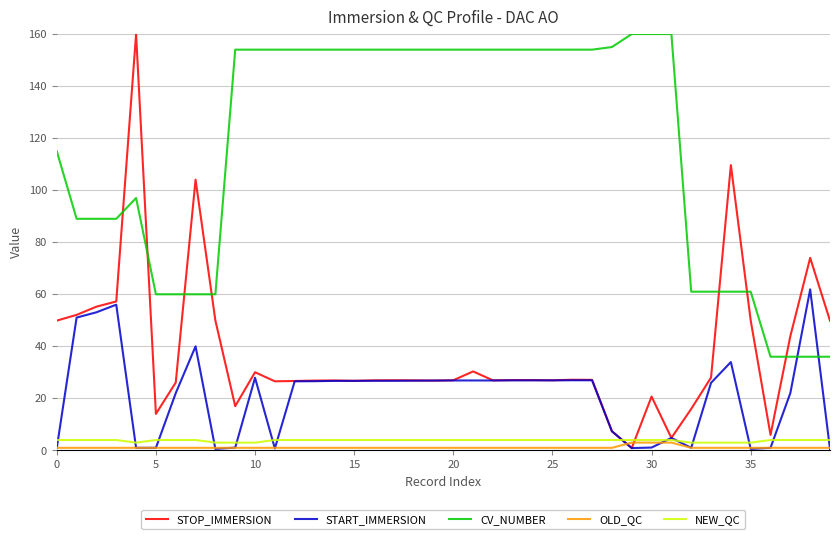

Which series has the largest range (max minus min)?

STOP_IMMERSION